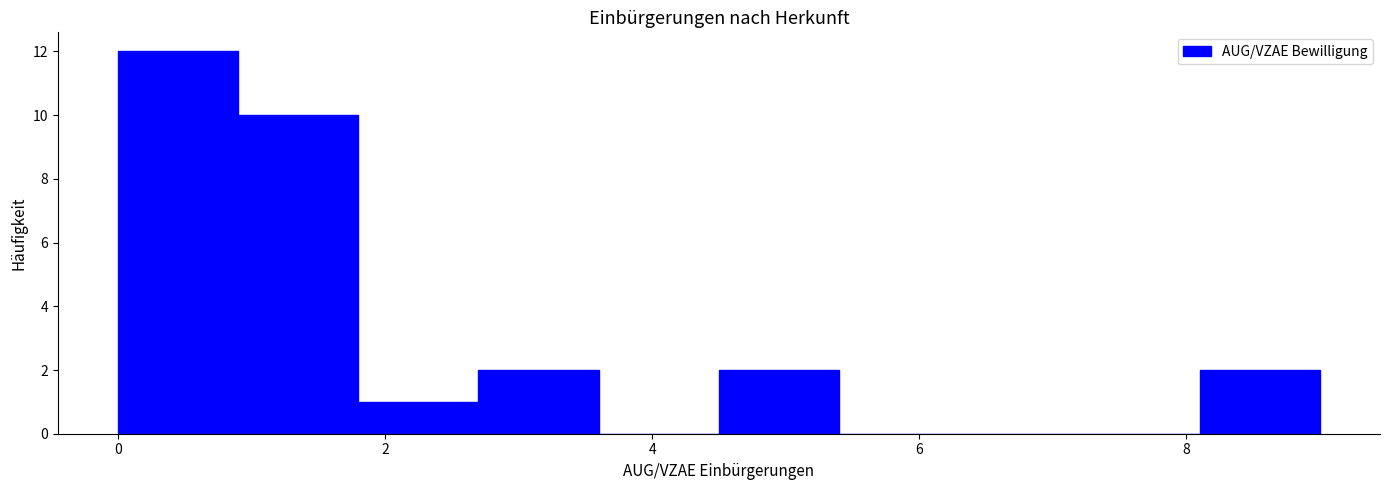

Reading left to right, list every bar in this chart as the range it spans on the x-axis followed by its height. Neither the bar edges nor the heights are printed on the chart, so give them approximately, as read against the axes.

0.0 to 0.9: 12
0.9 to 1.8: 10
1.8 to 2.7: 1
2.7 to 3.6: 2
3.6 to 4.5: 0
4.5 to 5.4: 2
5.4 to 6.3: 0
6.3 to 7.2: 0
7.2 to 8.1: 0
8.1 to 9.0: 2